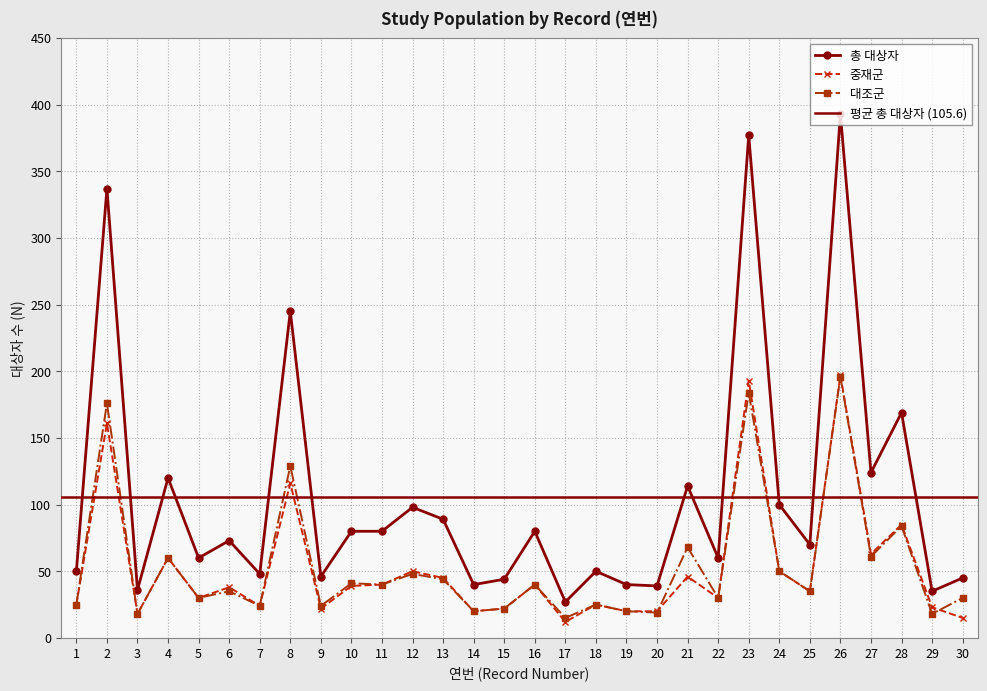

At which label does 대조군 reach its peak?

26